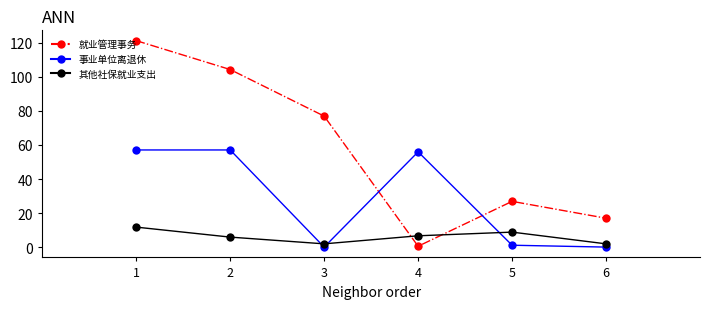

What are all the series names shown in the legend?

就业管理事务, 事业单位离退休, 其他社保就业支出